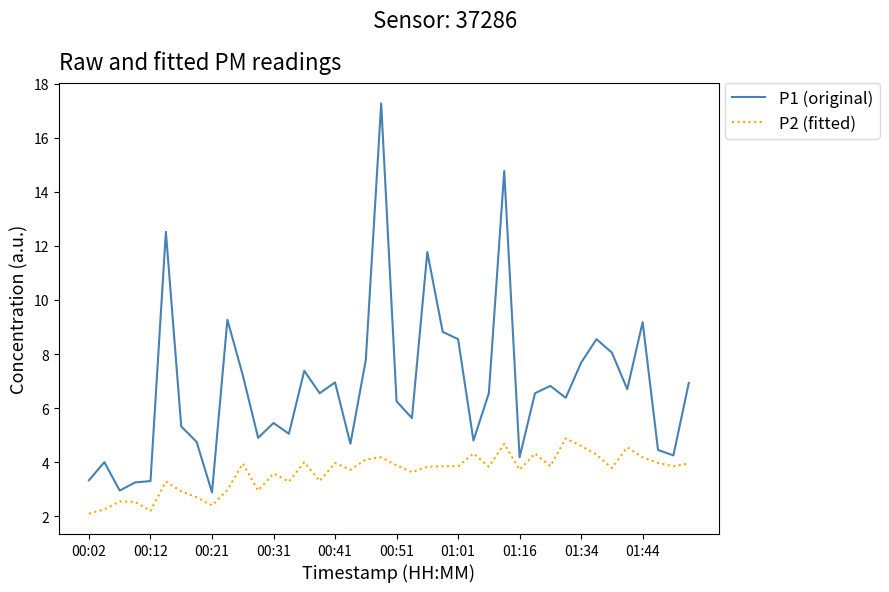

What is the greatest value displayed?

17.3